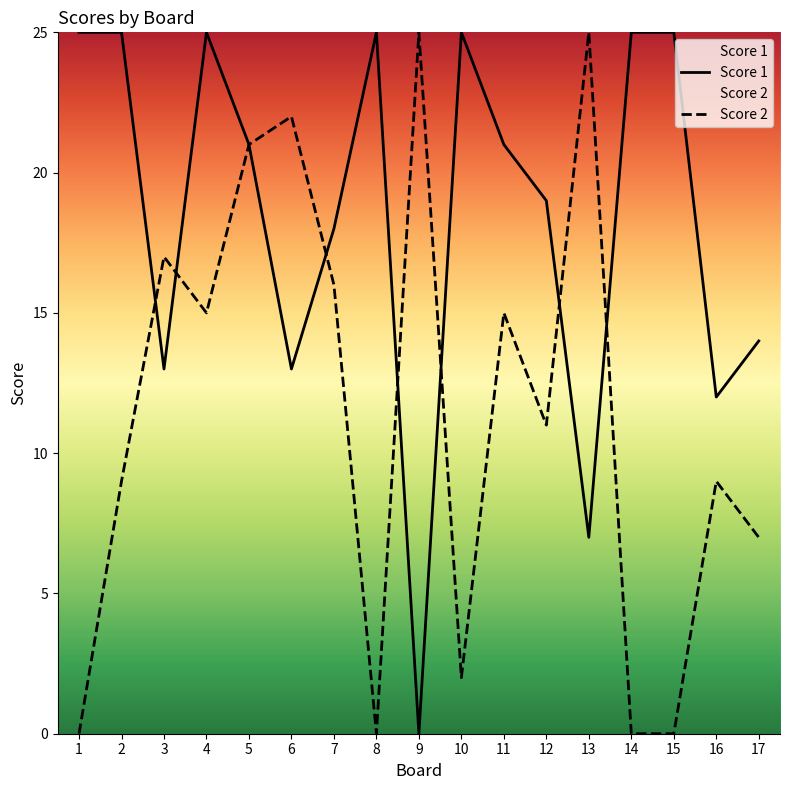

The Score 1 series shows 25 at 8. True or false?

True